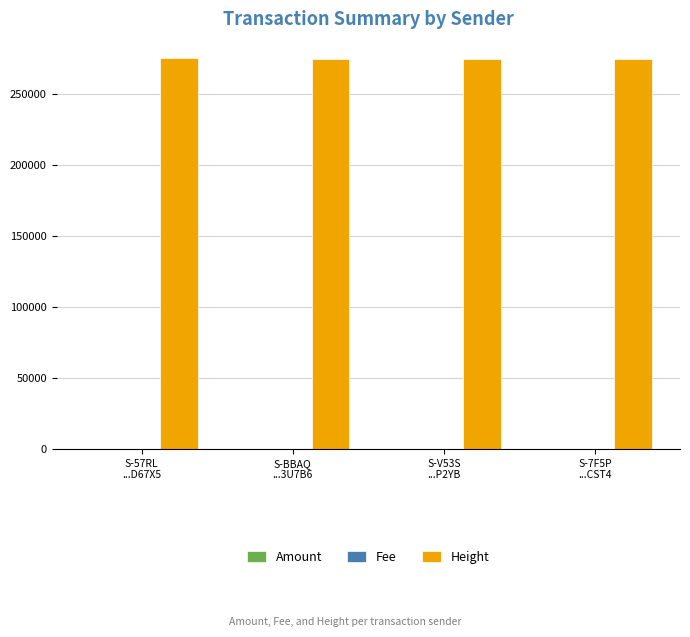

Is it true that Height equals 275237 at S-57RL
...D67X5?

True